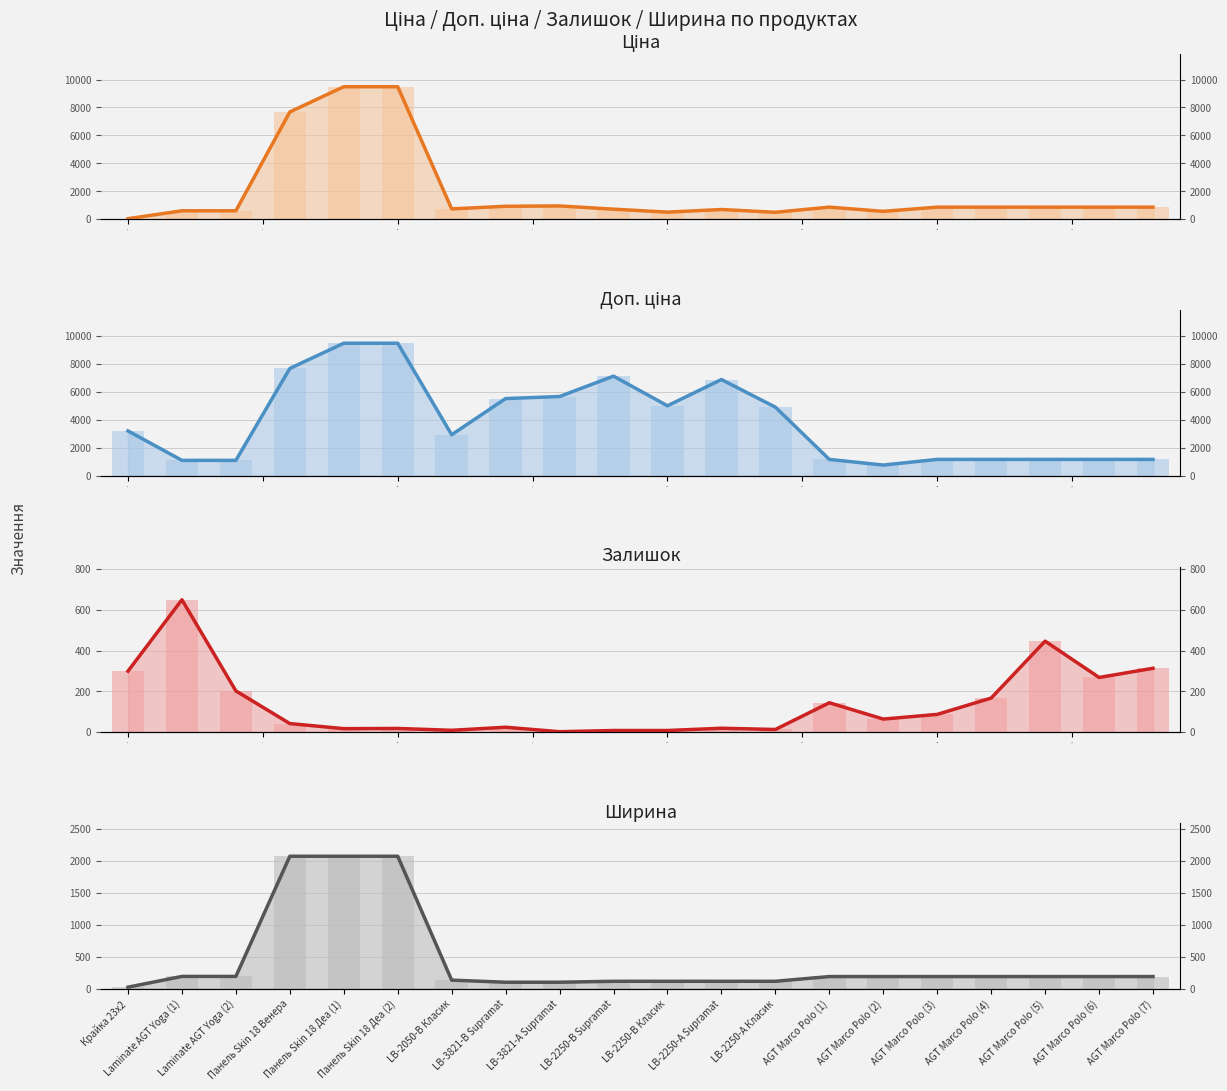

At how many categories does at least one series exceed 6543?

5